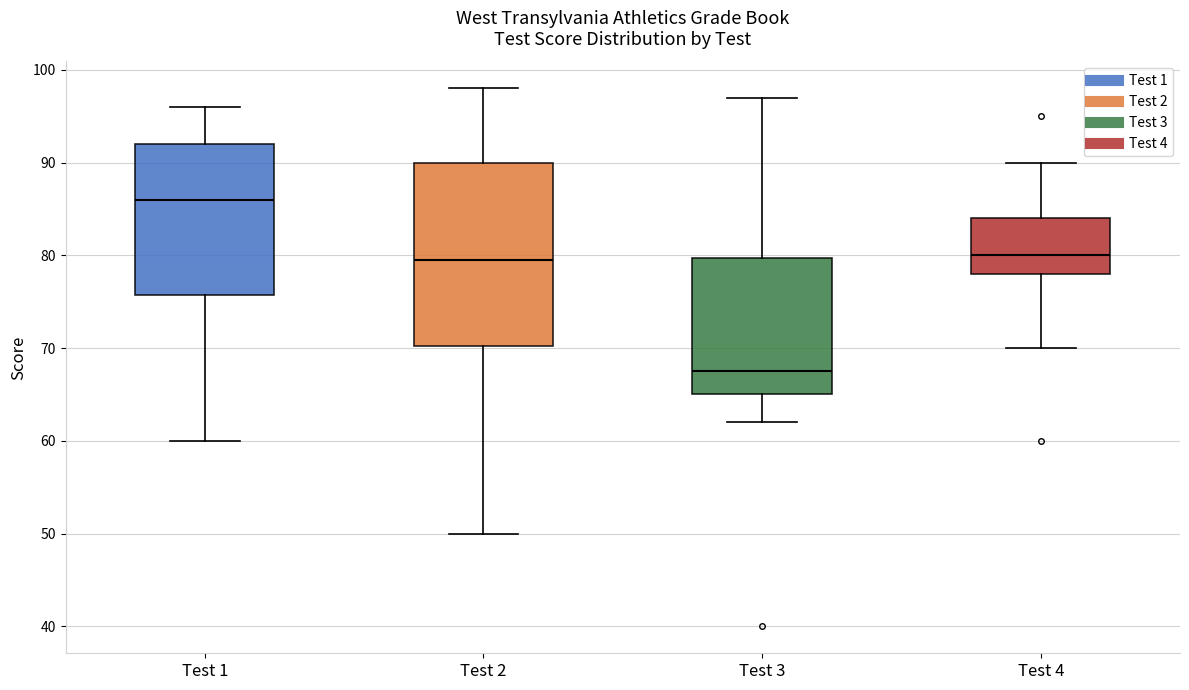

Which box has the highest median line?

Test 1